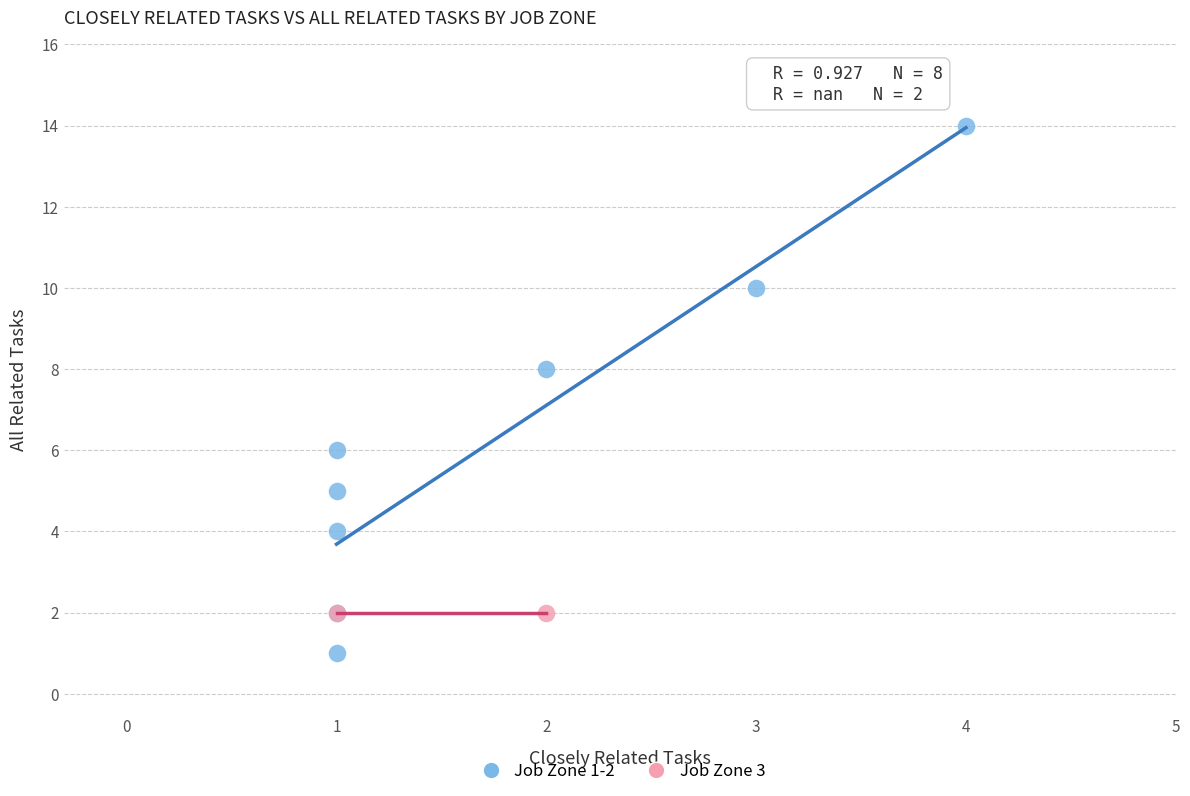

What are all the series names shown in the legend?

Job Zone 1-2, Job Zone 3